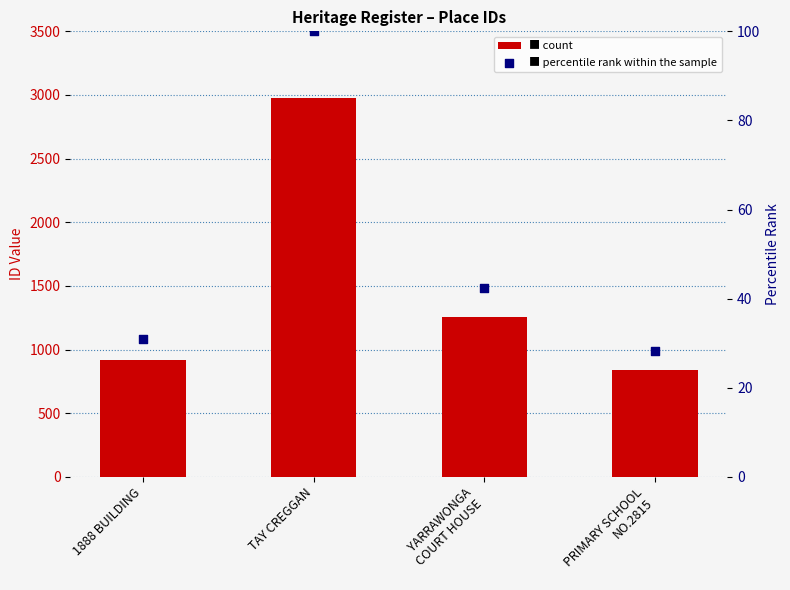

Which series reaches the minimum Y coordinate?

percentile rank within the sample